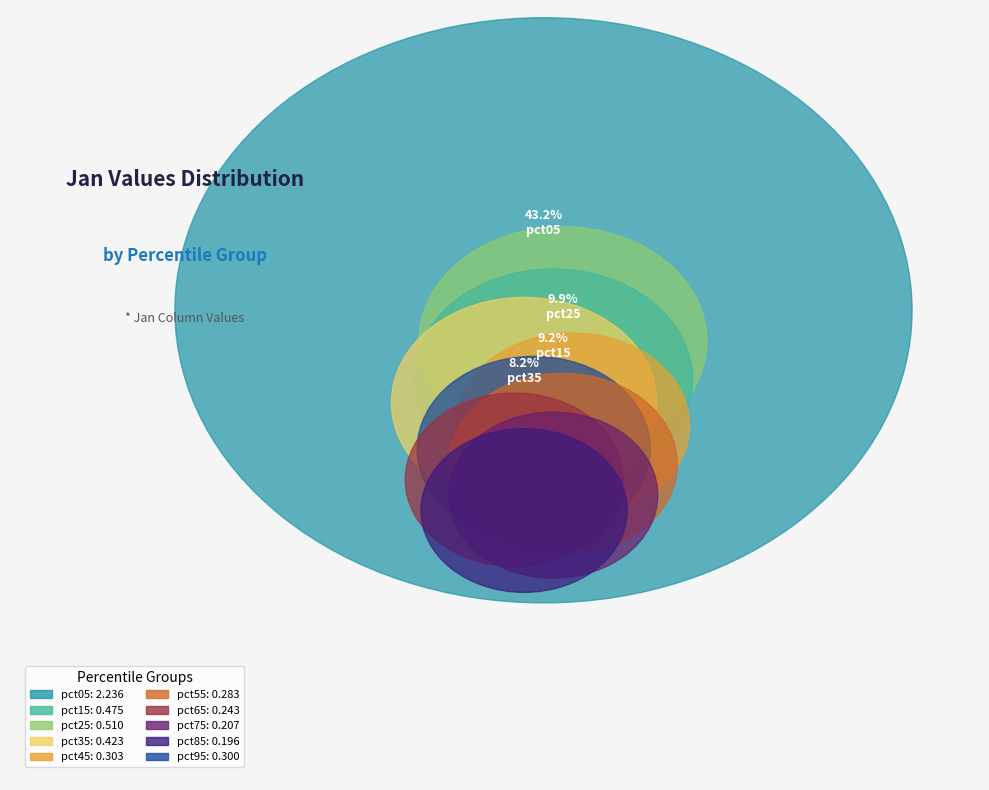

What portion of the pie excludes pct75?

96.0%